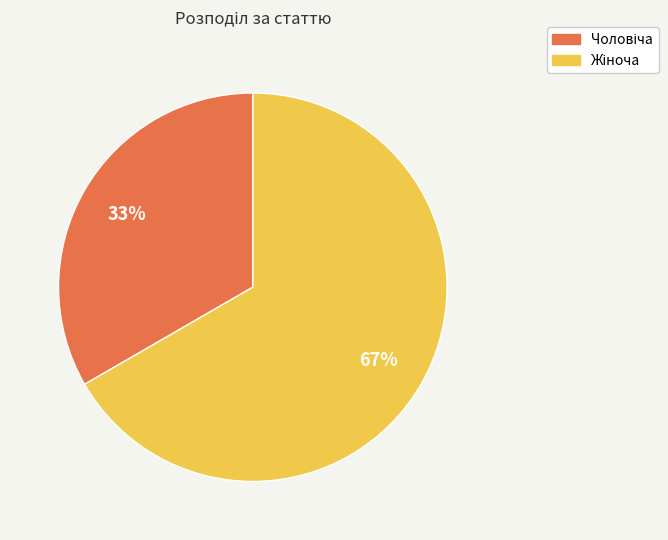

To the nearest percent, what is the average slice percentage?

50%